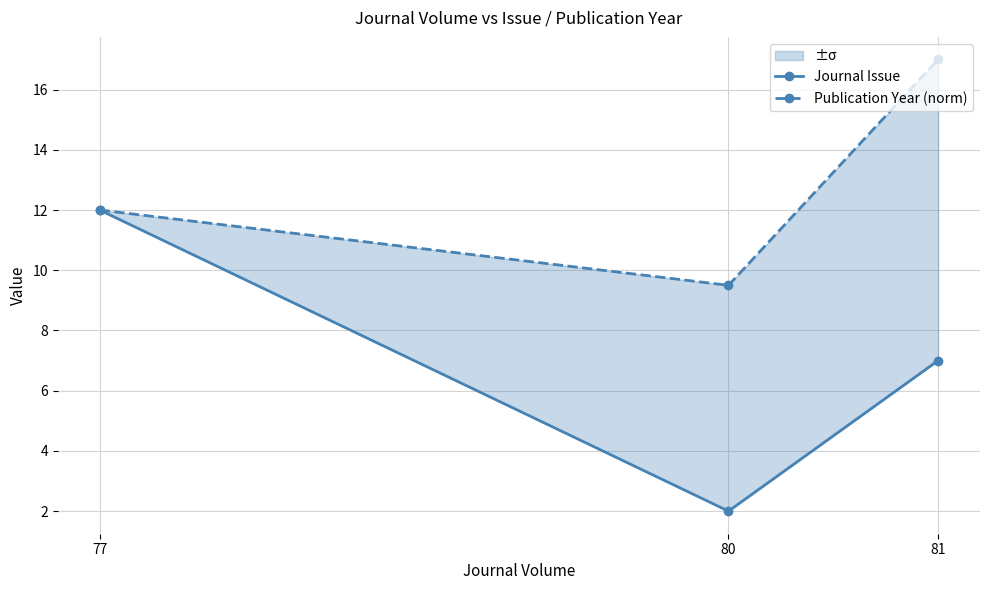

How many data points does each series have?

3